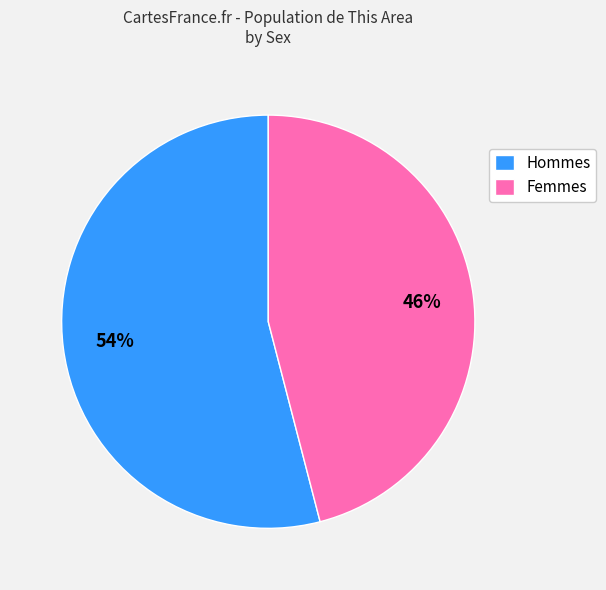

Which slice represents more than half of the pie?

Hommes